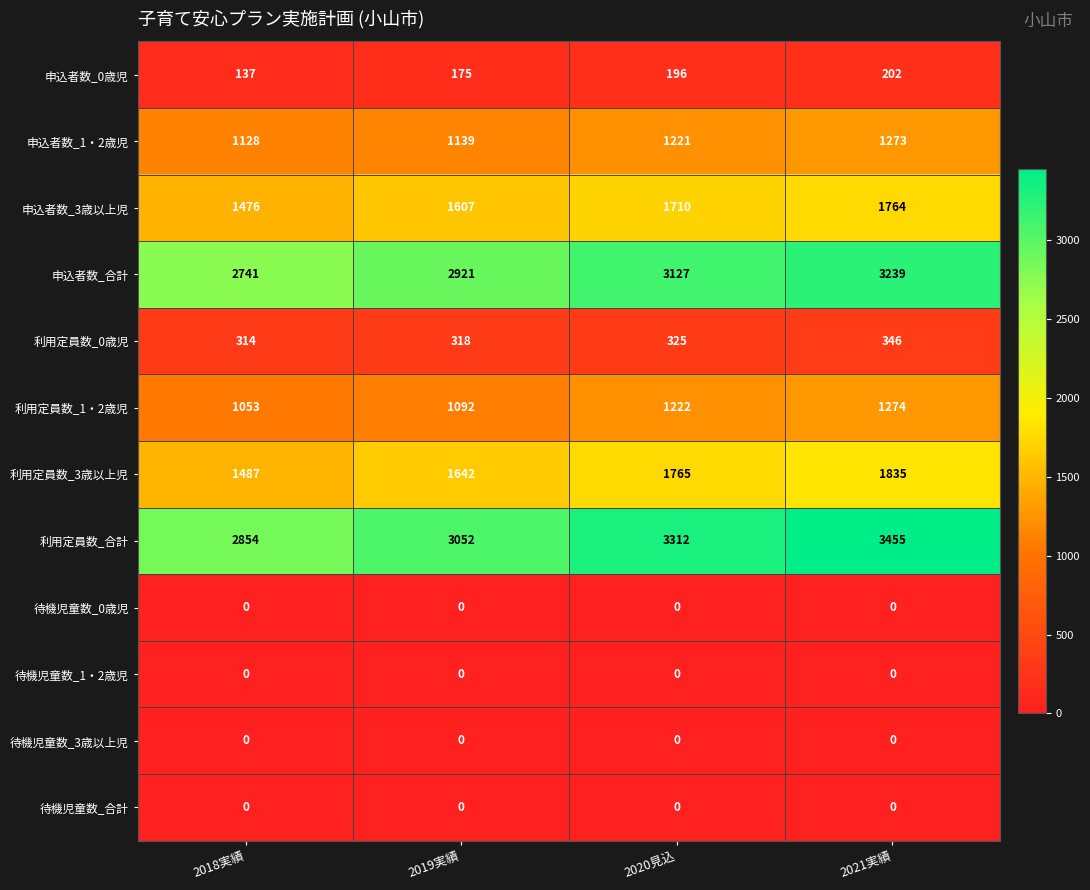

Which series has the largest range (max minus min)?

利用定員数_合計